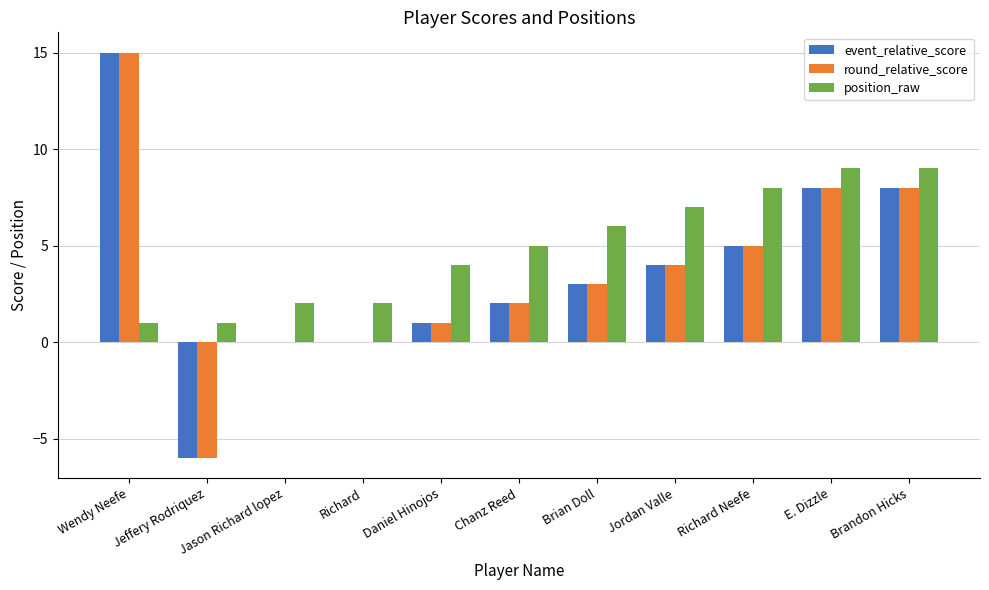

How many groups of bars are there?

11